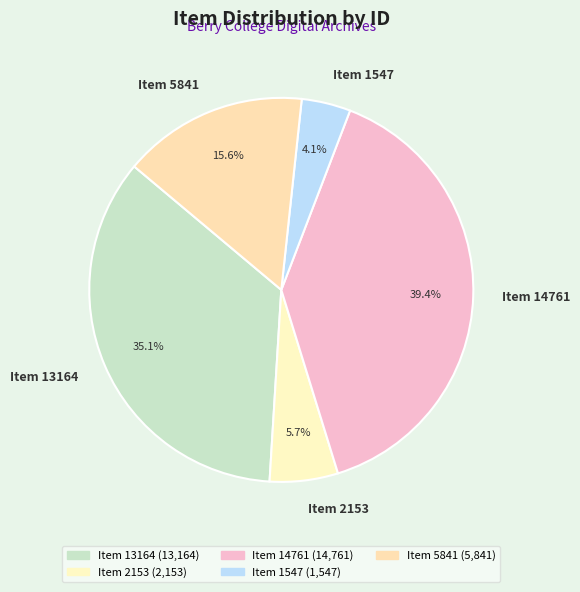

Which slice is the largest?

Item 14761